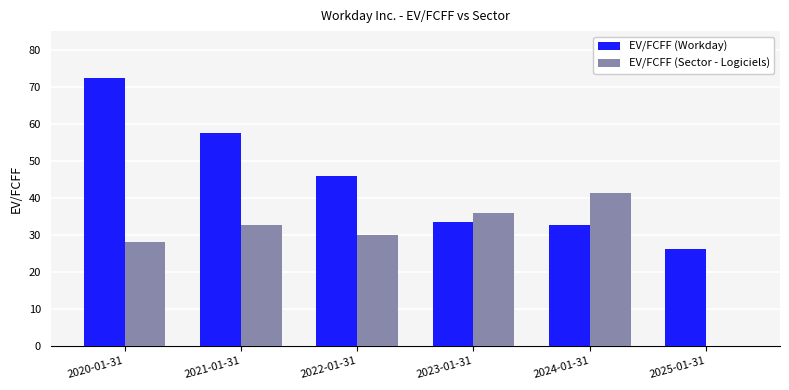

The value of EV/FCFF (Sector - Logiciels) at 2021-01-31 is 32.5. True or false?

True